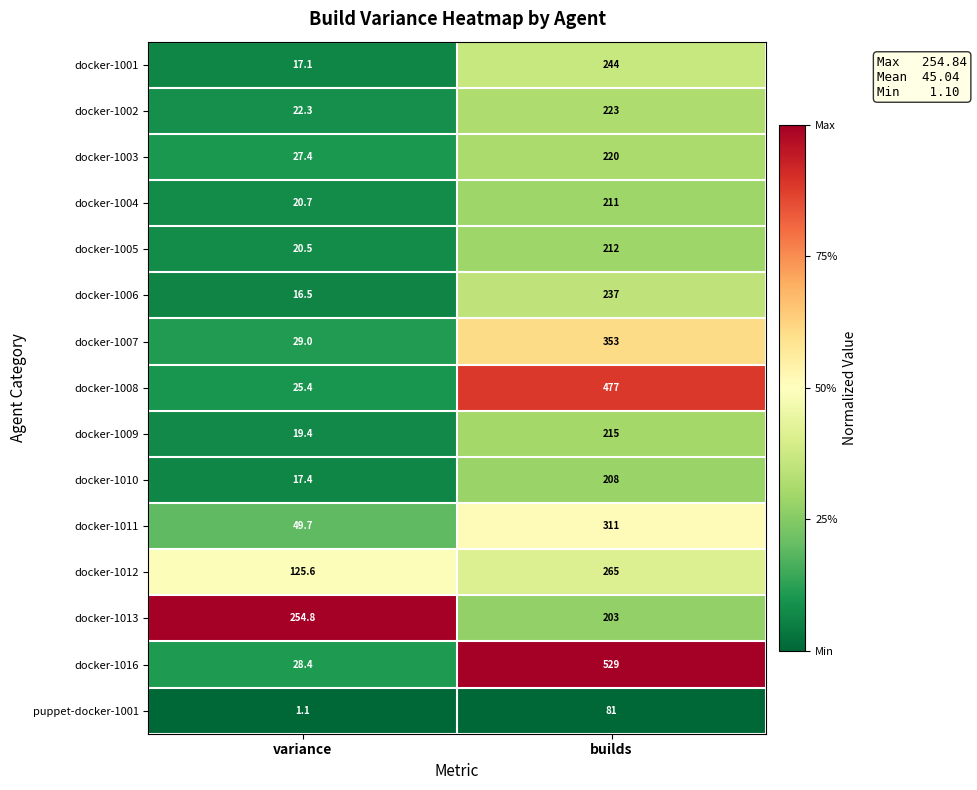

What is the maximum value shown in the chart?

529.0